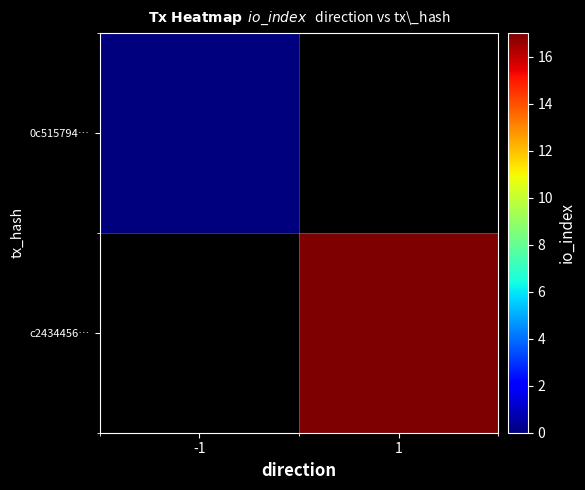

Read the c2434456… value at 1.

17.0